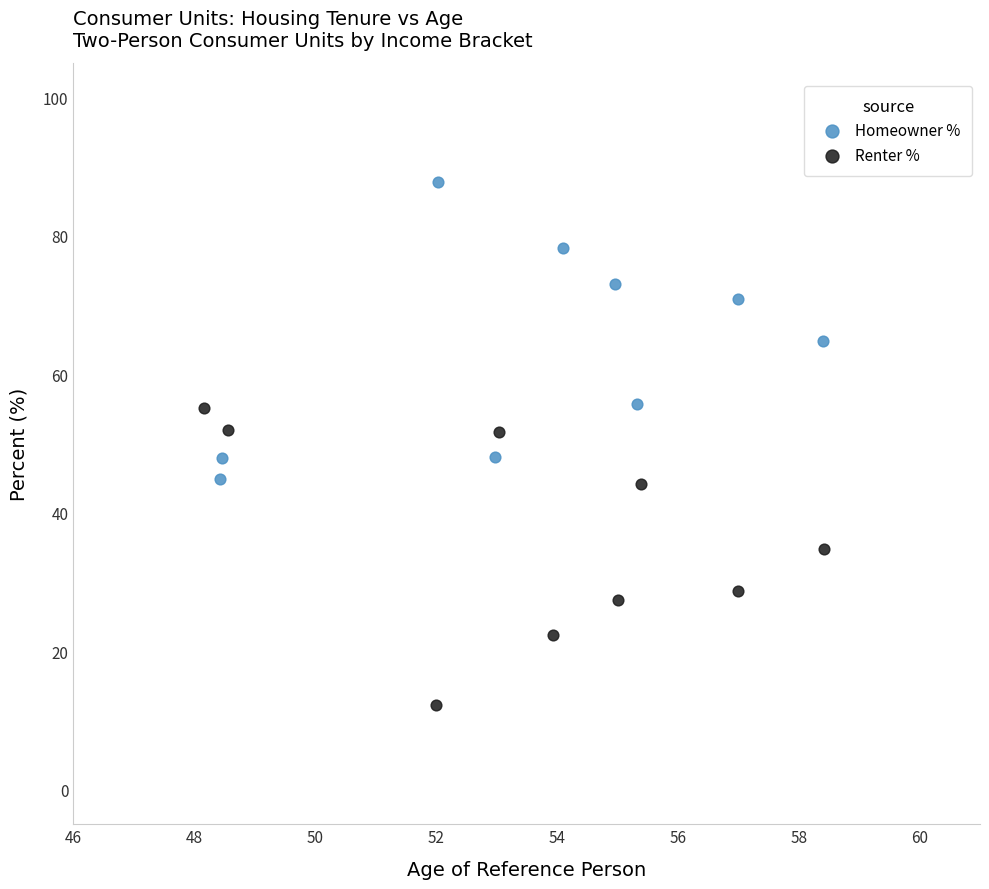

Which series reaches the maximum Y coordinate?

Homeowner %